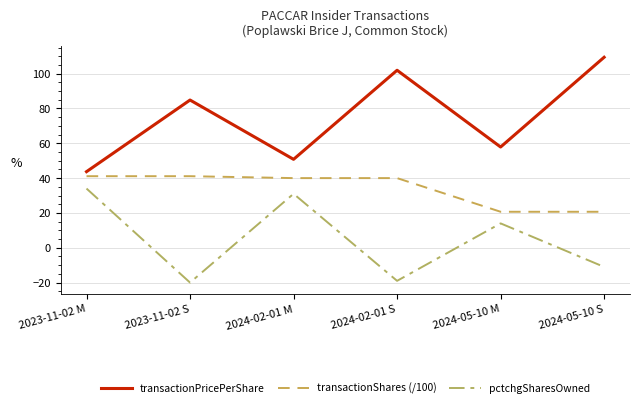

Reading right to left, extract all data points from this chart.

transactionPricePerShare: 2024-05-10 S=109.4	2024-05-10 M=57.9	2024-02-01 S=101.9	2024-02-01 M=50.8	2023-11-02 S=84.8	2023-11-02 M=43.7
transactionShares (/100): 2024-05-10 S=20.7	2024-05-10 M=20.7	2024-02-01 S=40.0	2024-02-01 M=40.0	2023-11-02 S=41.1	2023-11-02 M=41.1
pctchgSharesOwned: 2024-05-10 S=-11.0	2024-05-10 M=14.0	2024-02-01 S=-19.0	2024-02-01 M=31.0	2023-11-02 S=-20.0	2023-11-02 M=34.0